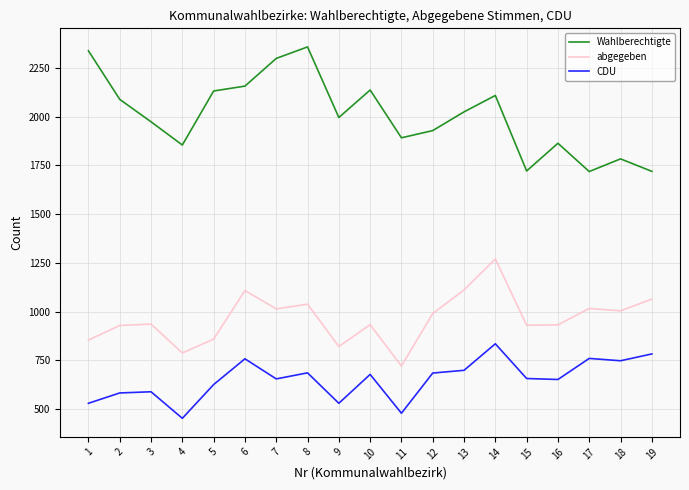

Is this an area chart (filled region under the line)?

No